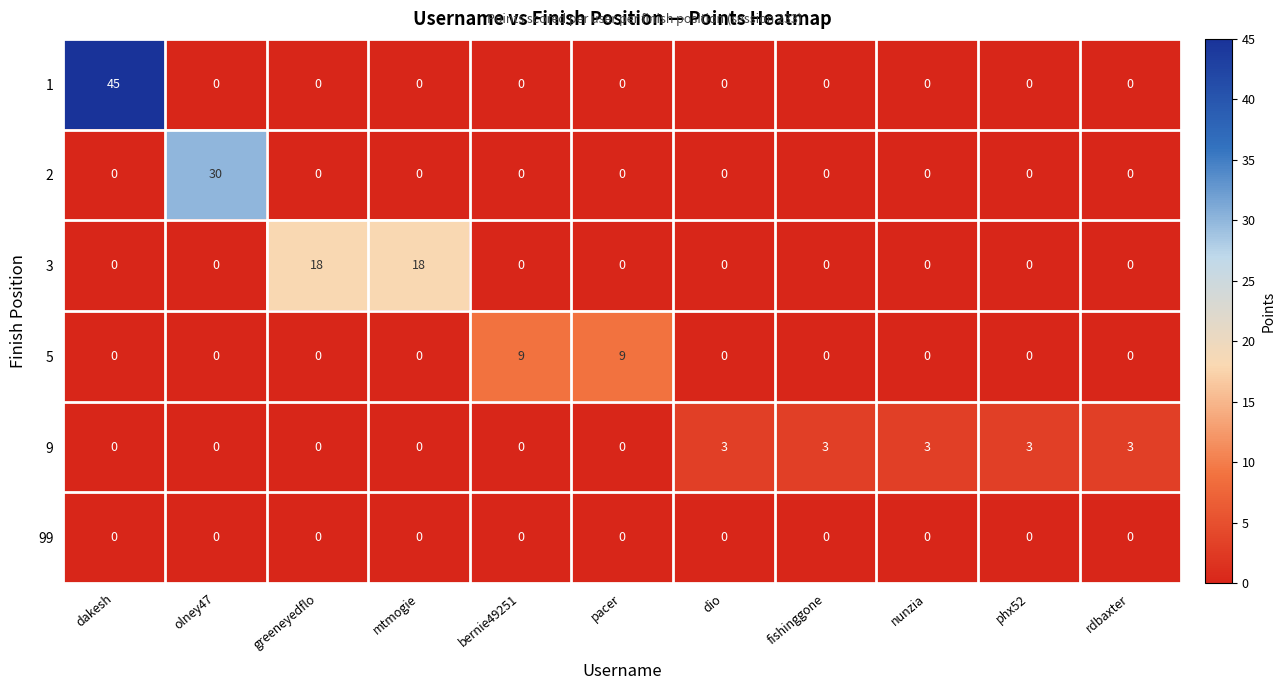

At which category is the sum across all series the highest?

dakesh